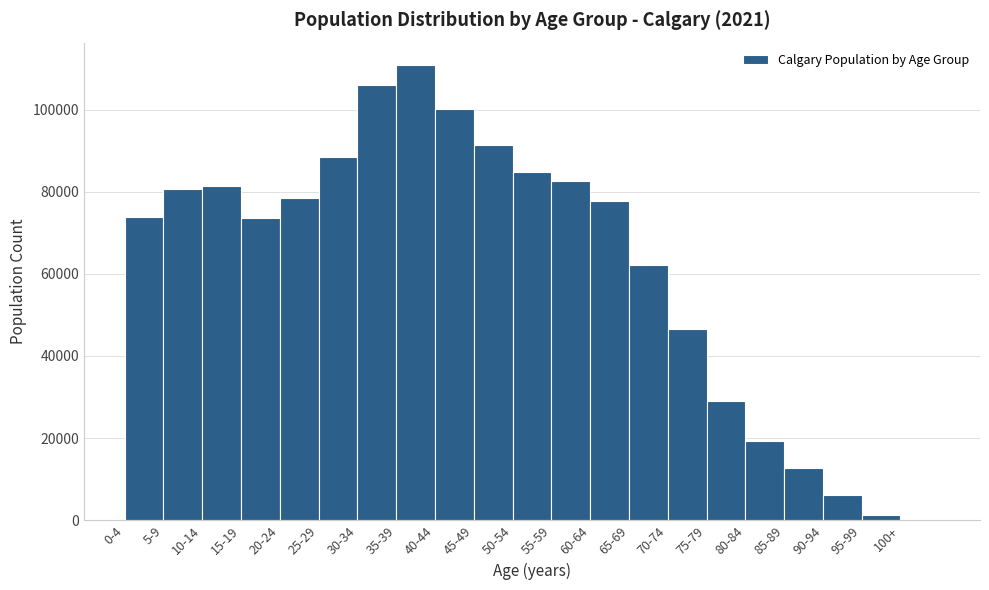

What is the greatest value displayed?

110765